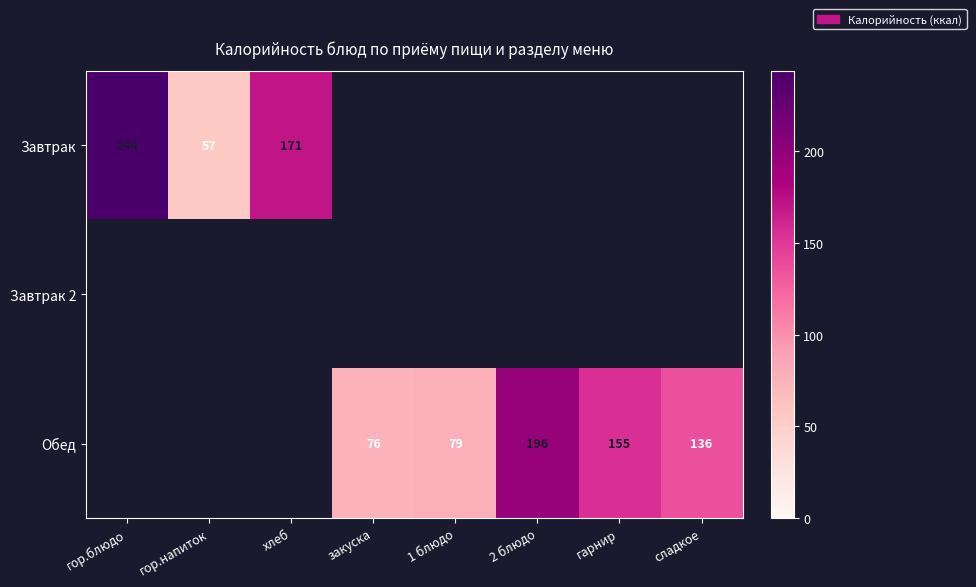

Is it true that Обед equals 111 at 1 блюдо?

False